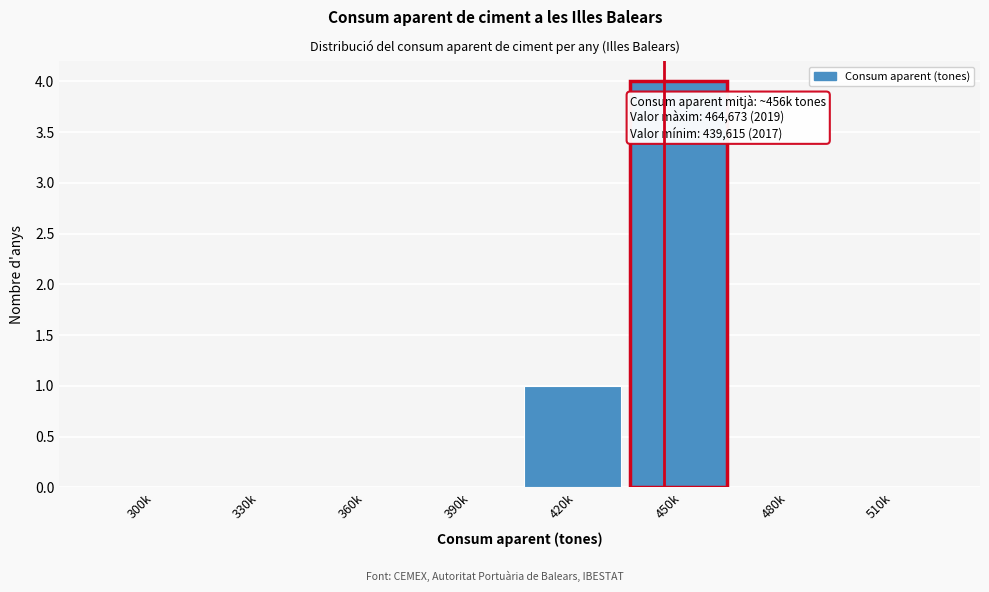

Reading right to left, transcribe all the data shown in this chart.

510k=0	480k=0	450k=4	420k=1	390k=0	360k=0	330k=0	300k=0